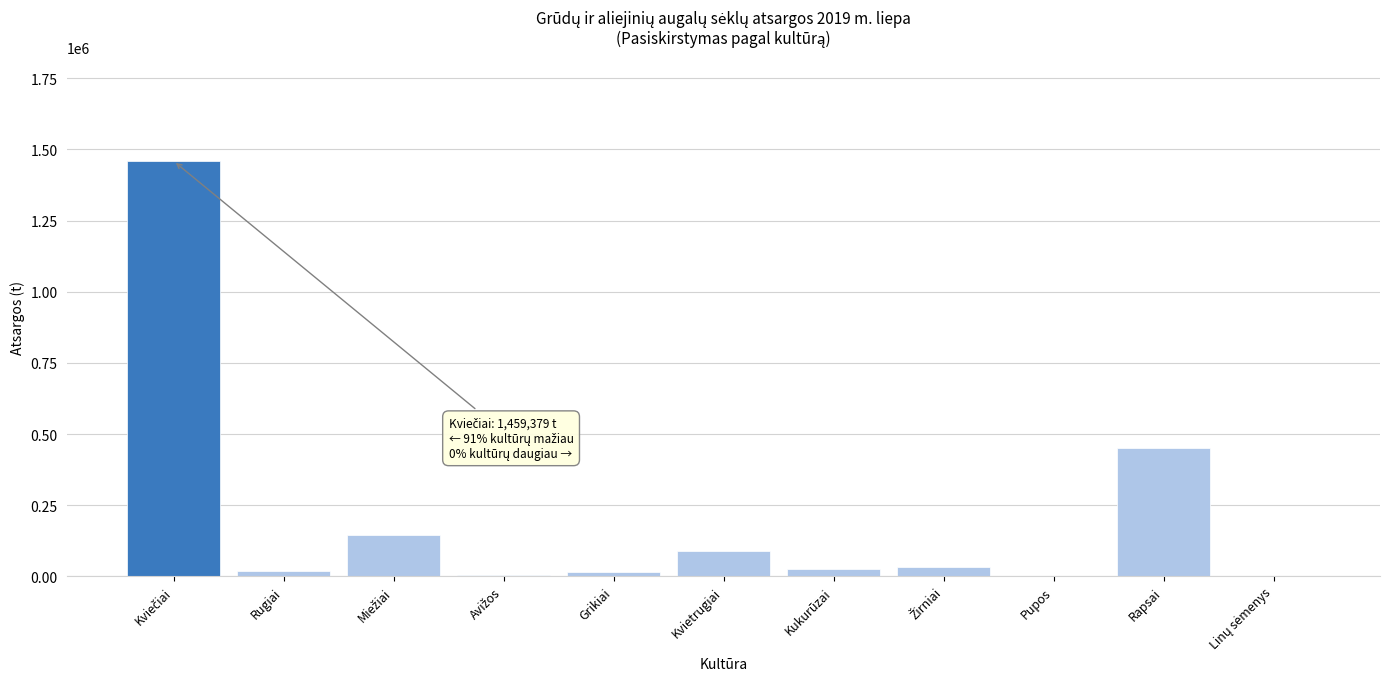

At which label is the value closest to 730904?

Rapsai